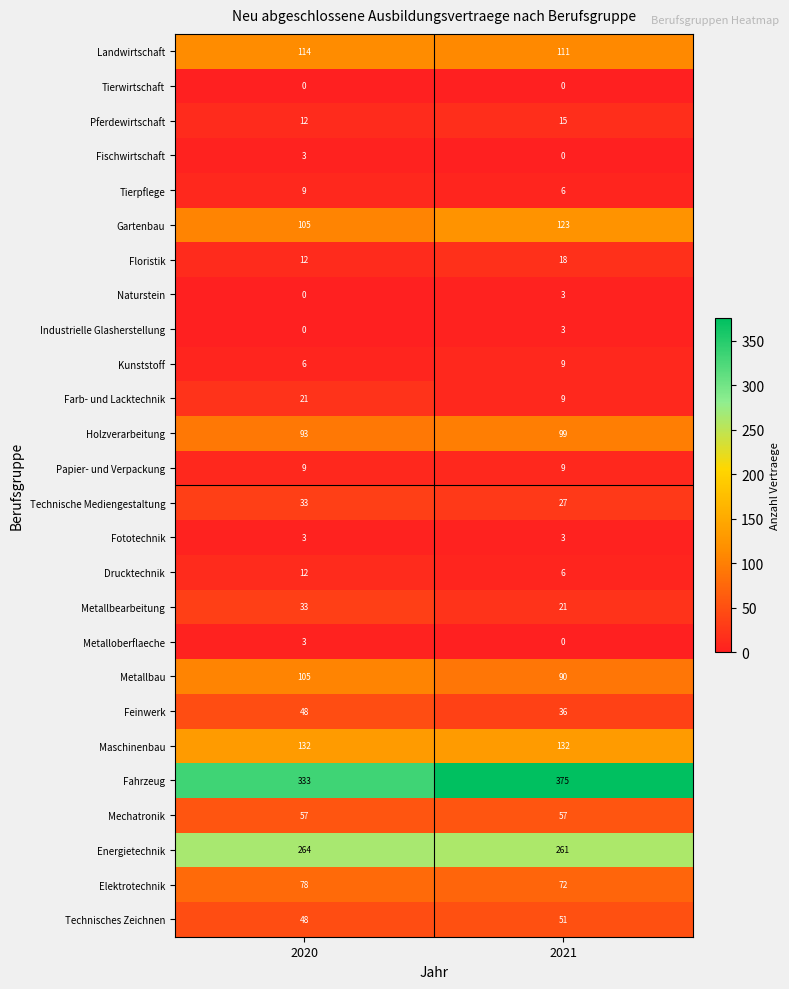

What is the approximate value of Naturstein at 2021?

3